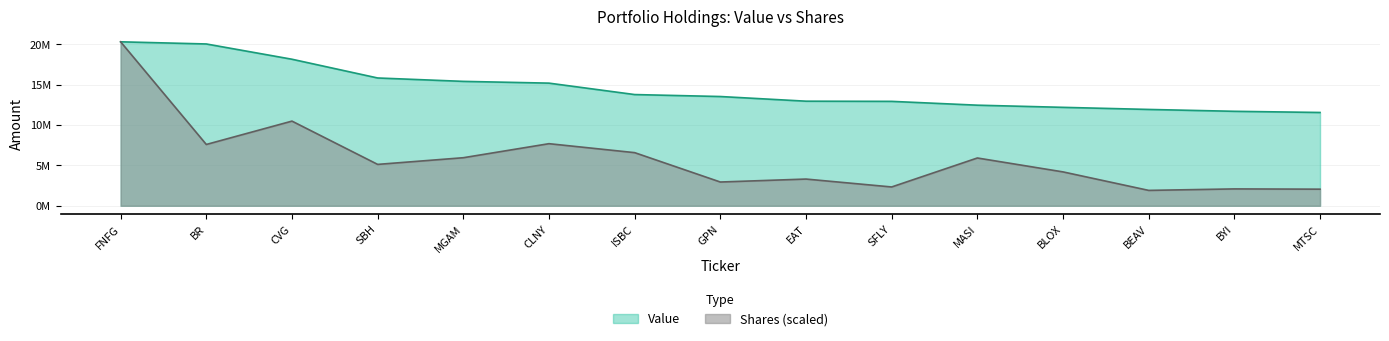

What are all the series names shown in the legend?

Value, Shares (scaled)